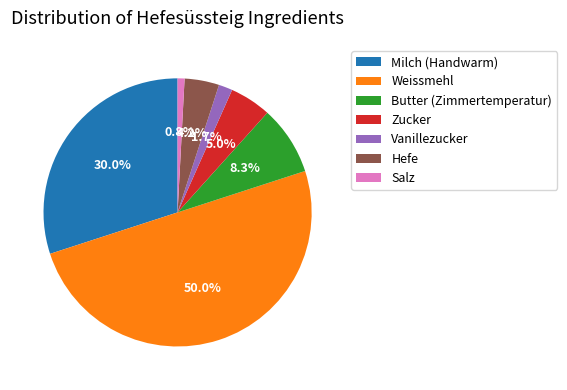

How much of the chart is everything except Weissmehl?

50.0%